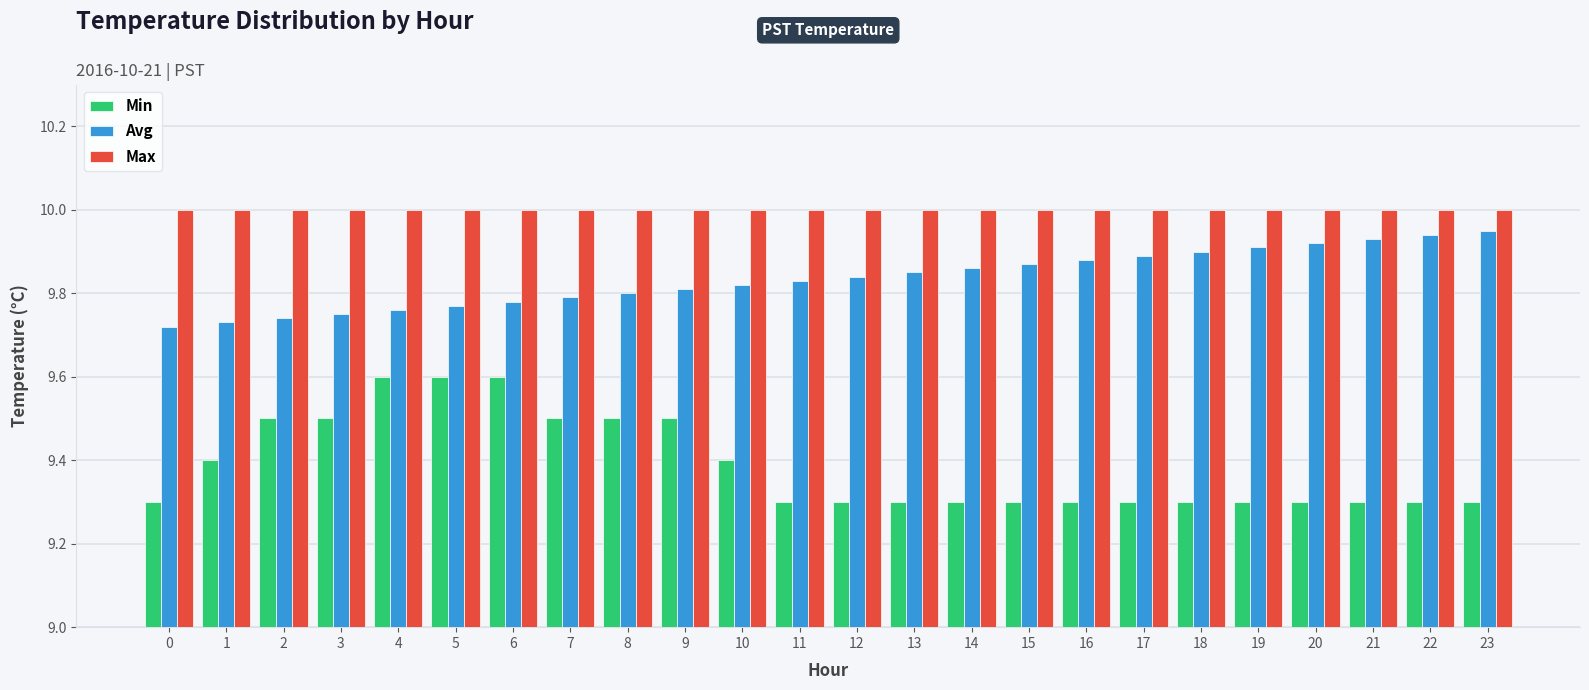

Between 6 and 17, which series saw the biggest shift?

Min